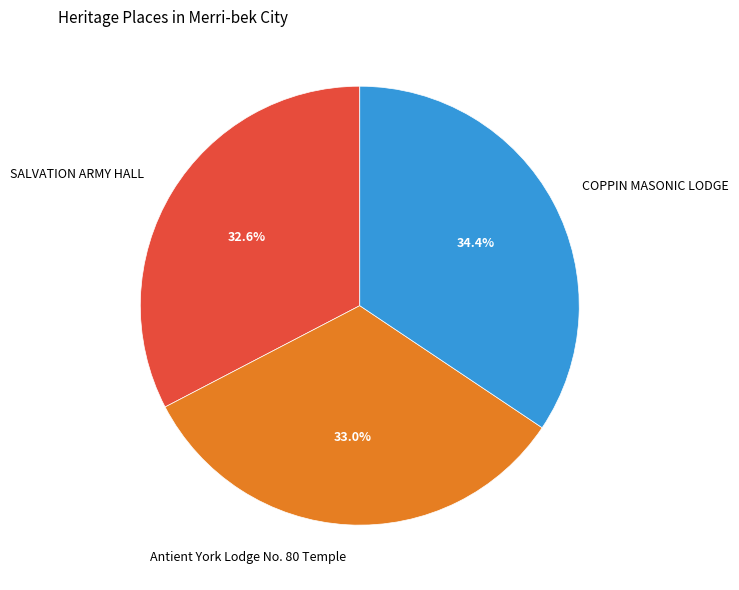

What percentage do COPPIN MASONIC LODGE and Antient York Lodge No. 80 Temple together represent?

67.4%